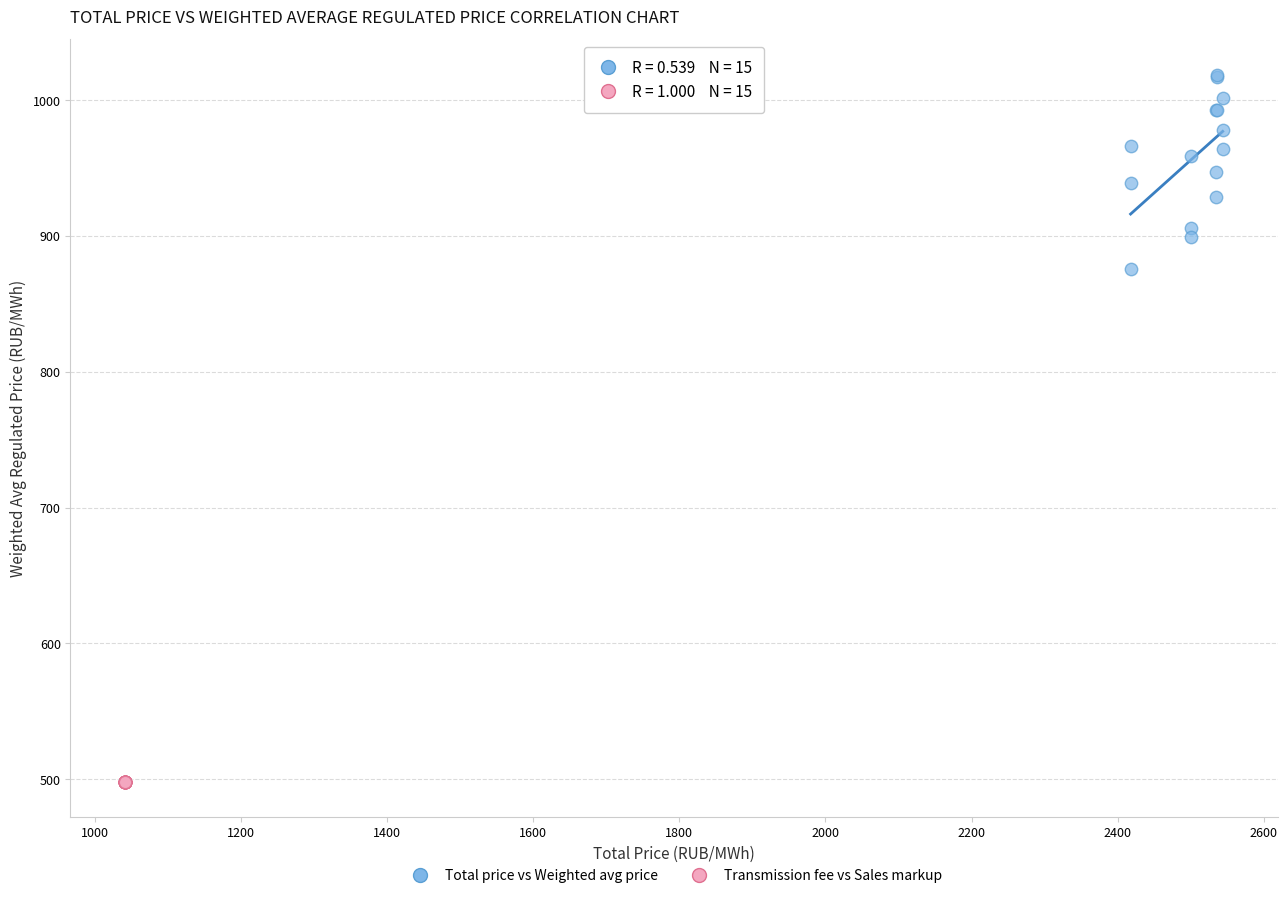

Which series reaches the maximum Y coordinate?

Total price vs Weighted avg price